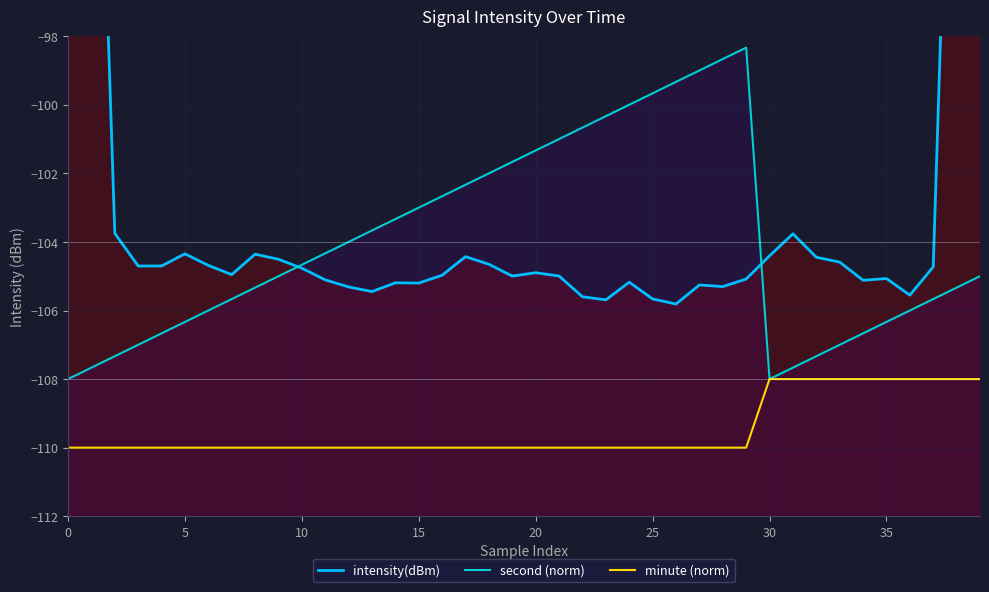

What is the label of the 26th point from the left?

25